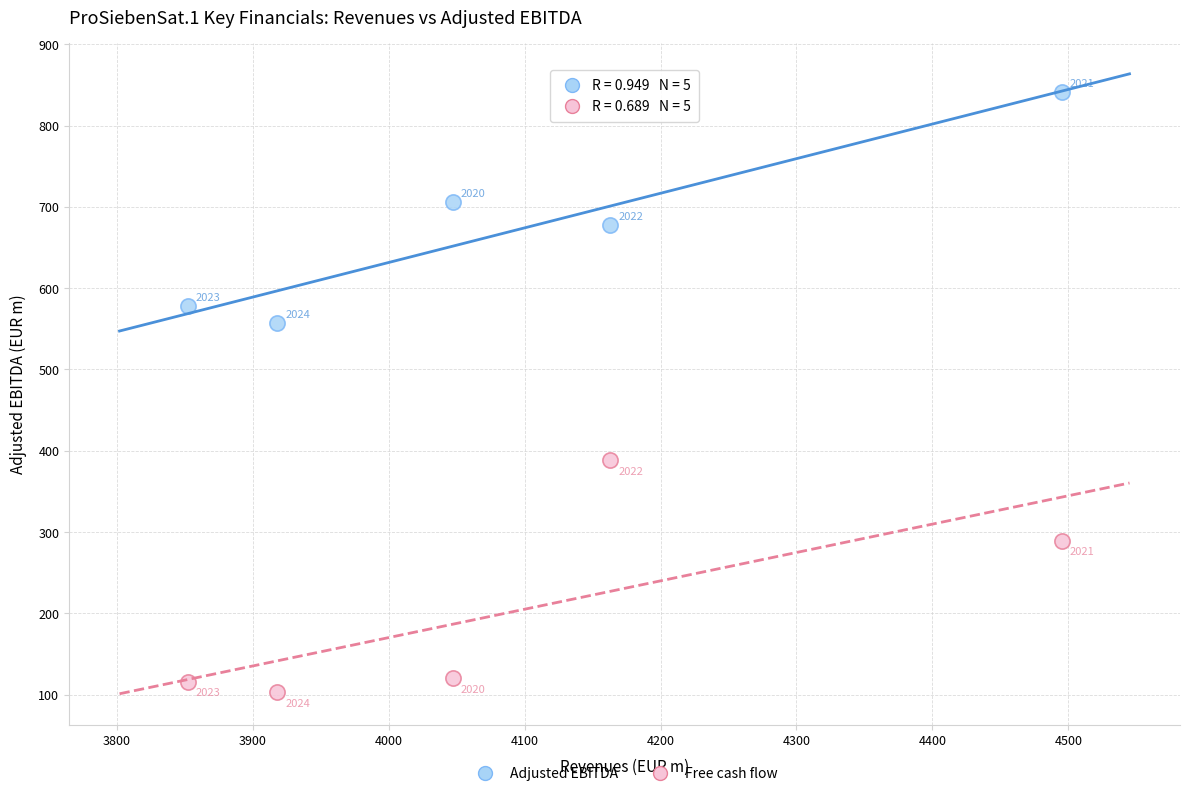

What is the X range (max minus min) for the scatter plot?

643